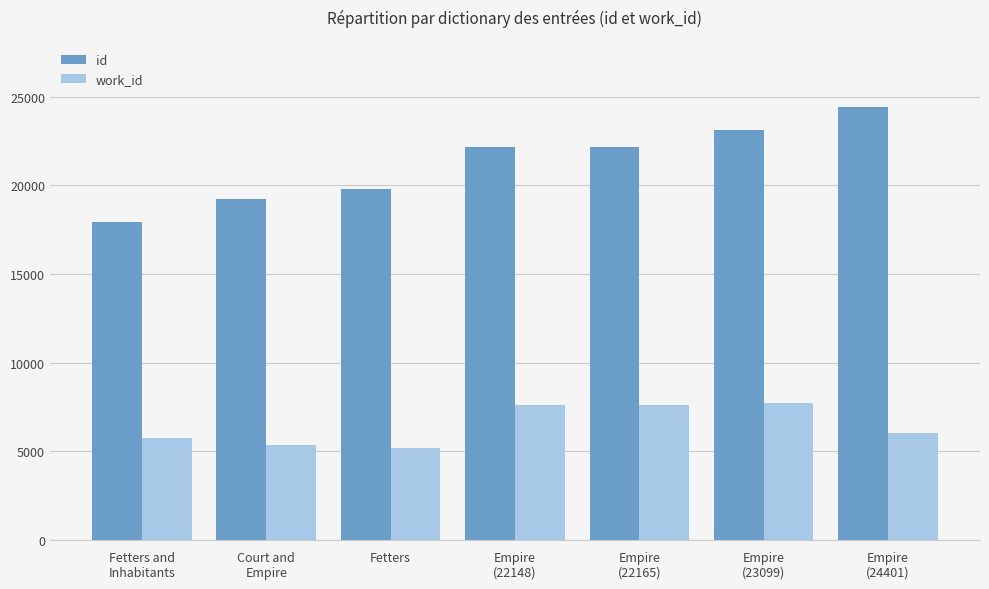

What is the approximate value of id at Court and
Empire?

19243